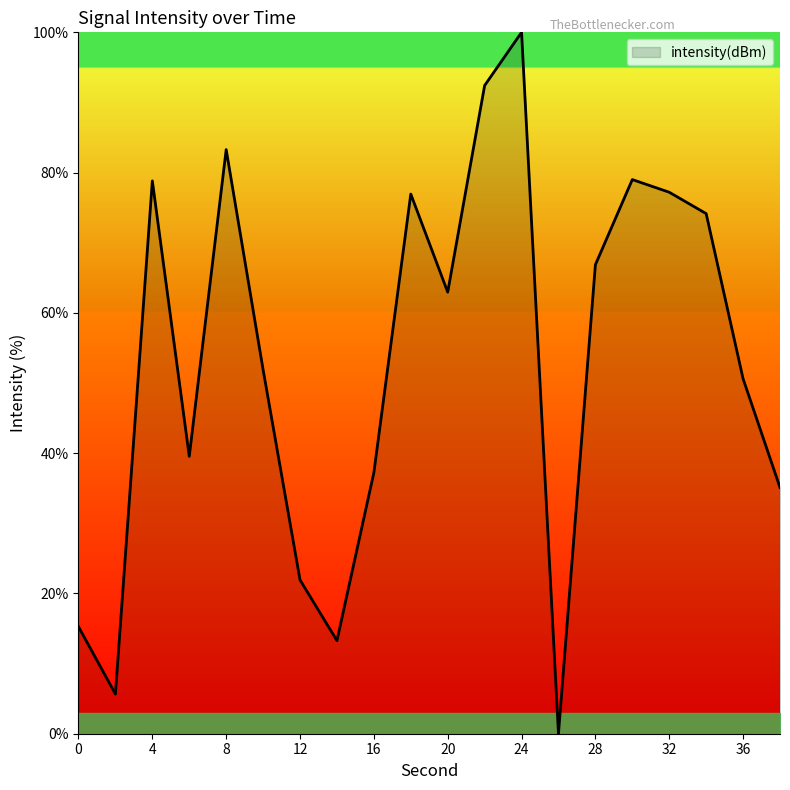

How many categories are shown in the chart?

20